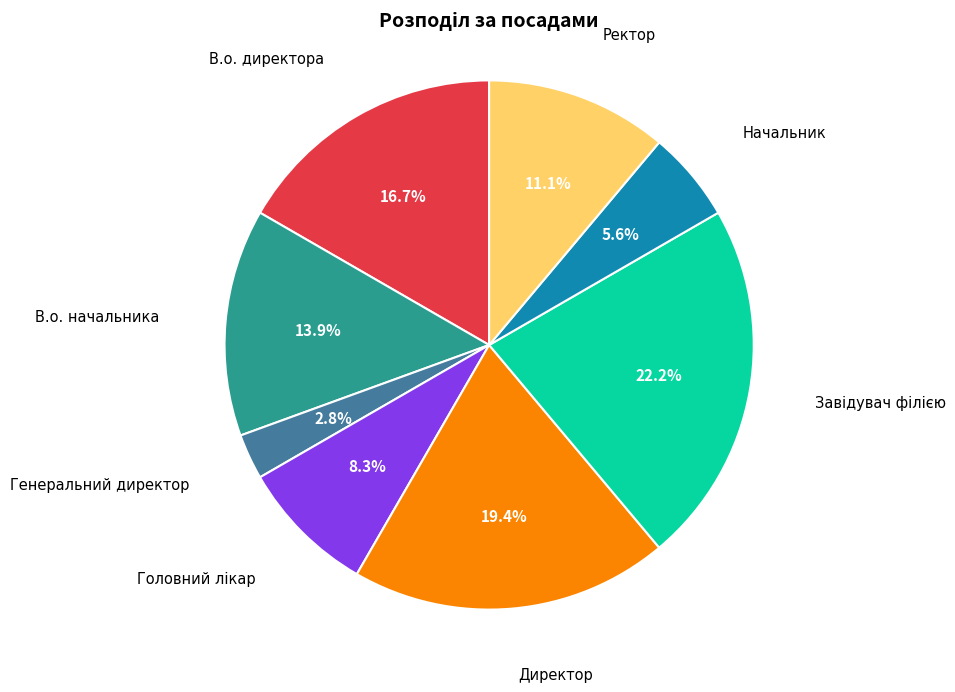

Is there a majority slice in this chart?

No